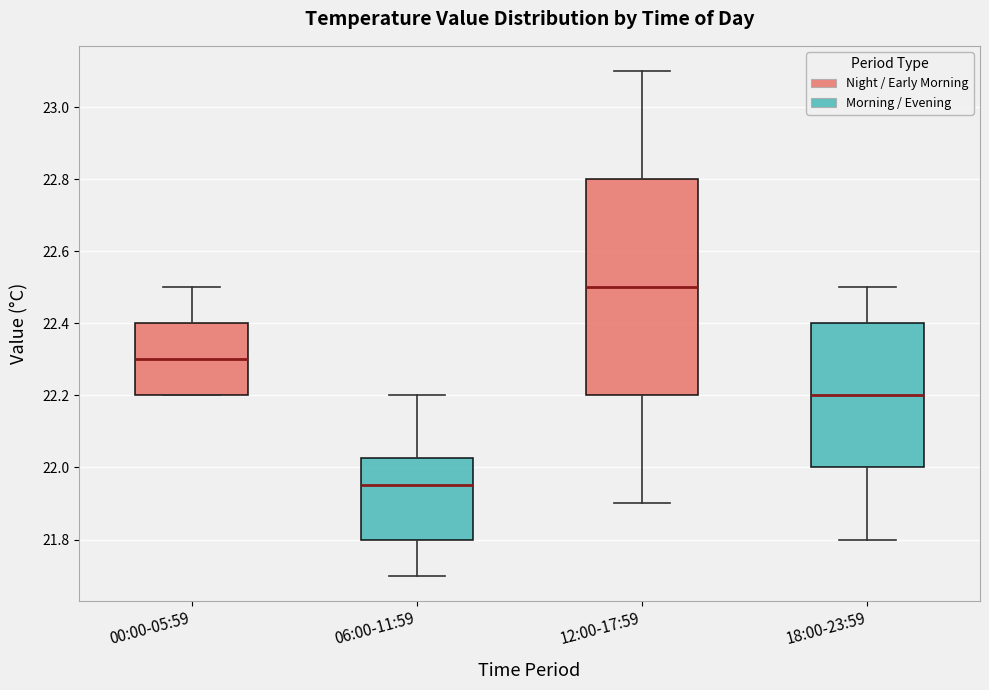

Reading left to right, read every box against the y-axis: the position of its median line, the range the box covers, and the ends of its whiskers. The values are not printed on the chart, so give them approximately, as read against the axis.

00:00-05:59: median 22.30, box 22.20 to 22.40, whiskers 22.20 to 22.50
06:00-11:59: median 21.96, box 21.80 to 22.02, whiskers 21.70 to 22.20
12:00-17:59: median 22.50, box 22.20 to 22.80, whiskers 21.90 to 23.10
18:00-23:59: median 22.20, box 22.00 to 22.40, whiskers 21.80 to 22.50